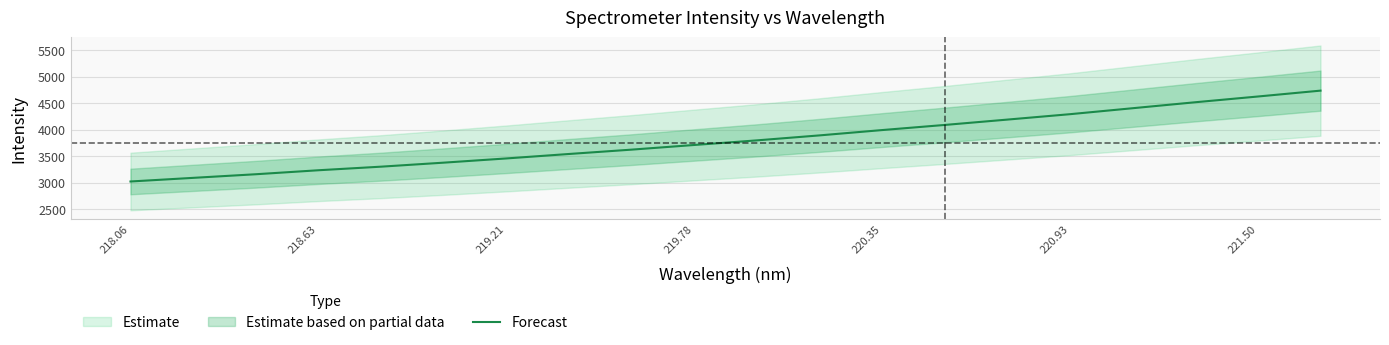

Is it true that Forecast equals 4627.6 at 221.50?

True